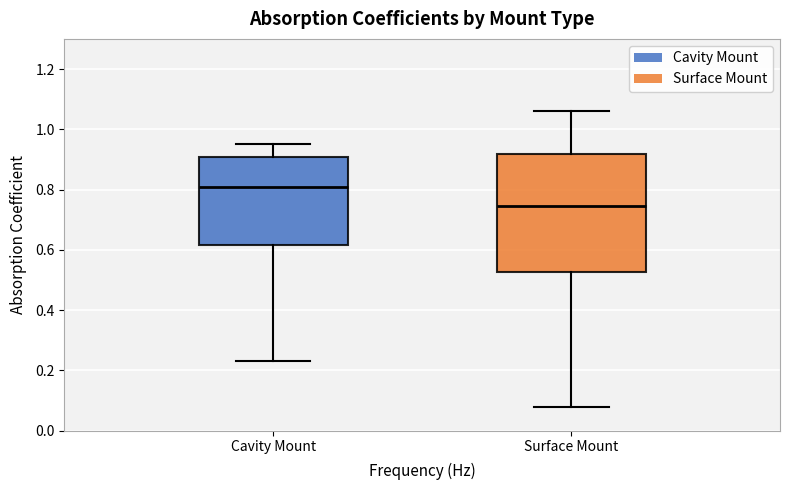

Reading left to right, read every box against the y-axis: the position of its median line, the range the box covers, and the ends of its whiskers. The values are not printed on the chart, so give them approximately, as read against the axis.

Cavity Mount: median 0.82, box 0.62 to 0.90, whiskers 0.24 to 0.96
Surface Mount: median 0.74, box 0.52 to 0.92, whiskers 0.08 to 1.06